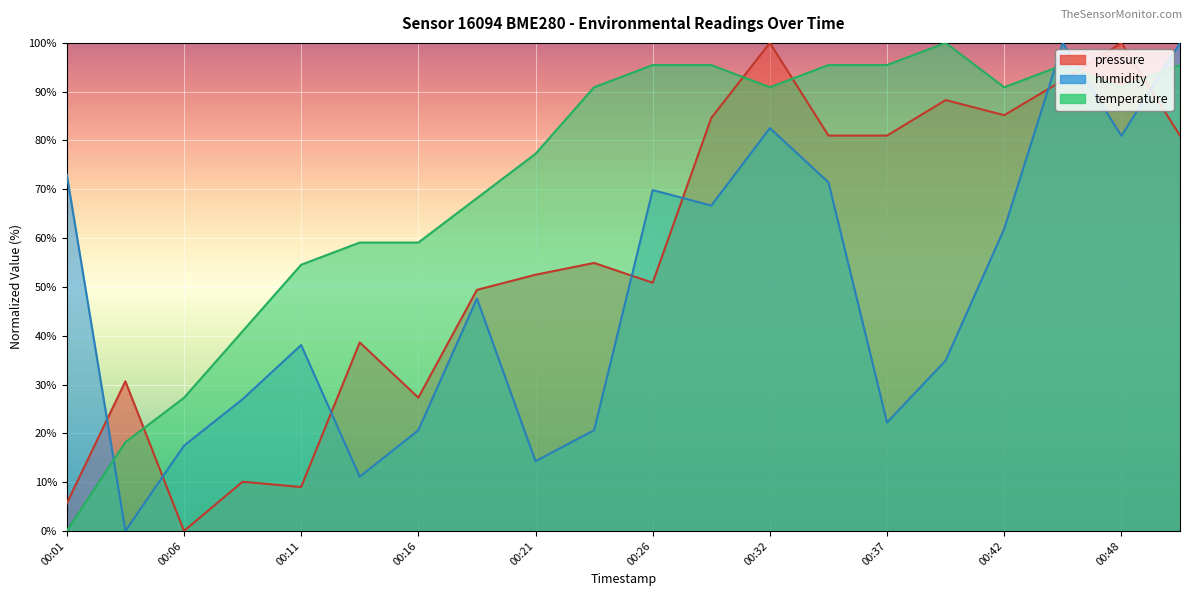

What is the sum of all humidity values?

960.3